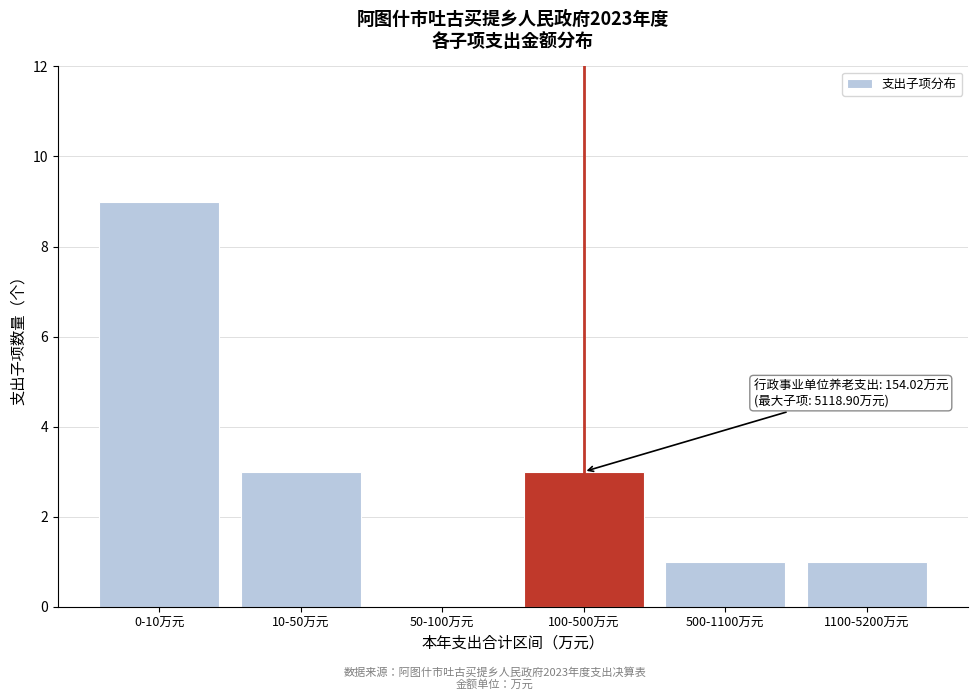

Reading left to right, what are all the values shown in this chart?

0-10万元=9	10-50万元=3	50-100万元=0	100-500万元=3	500-1100万元=1	1100-5200万元=1